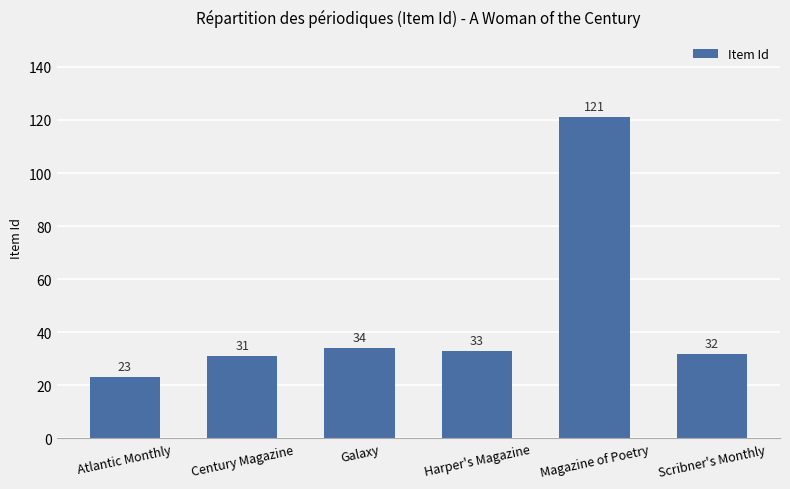

Reading right to left, extract all data points from this chart.

Scribner's Monthly=32	Magazine of Poetry=121	Harper's Magazine=33	Galaxy=34	Century Magazine=31	Atlantic Monthly=23